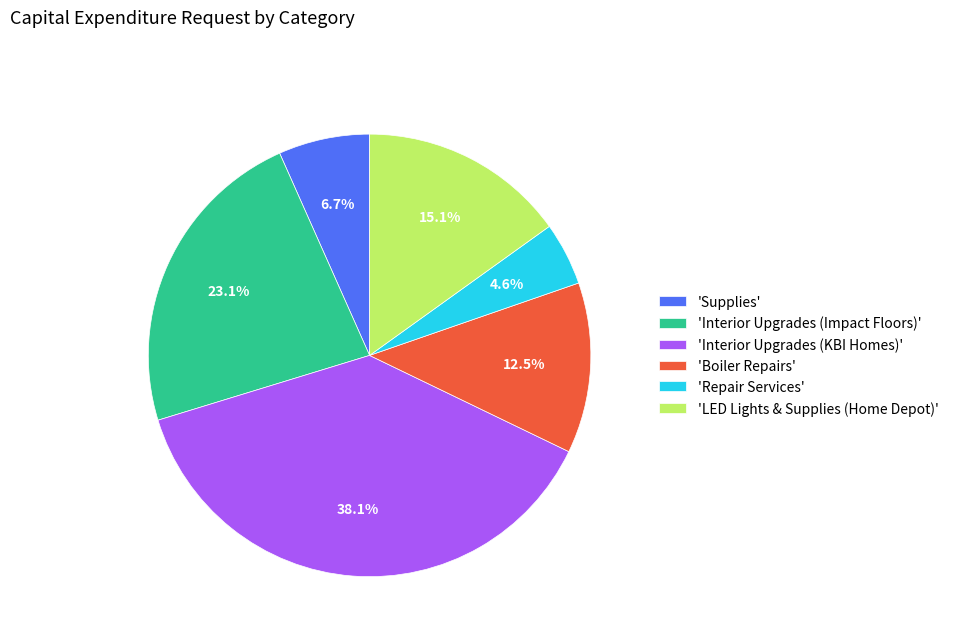

Does 'Interior Upgrades (KBI Homes)' account for over 50% of the chart?

No